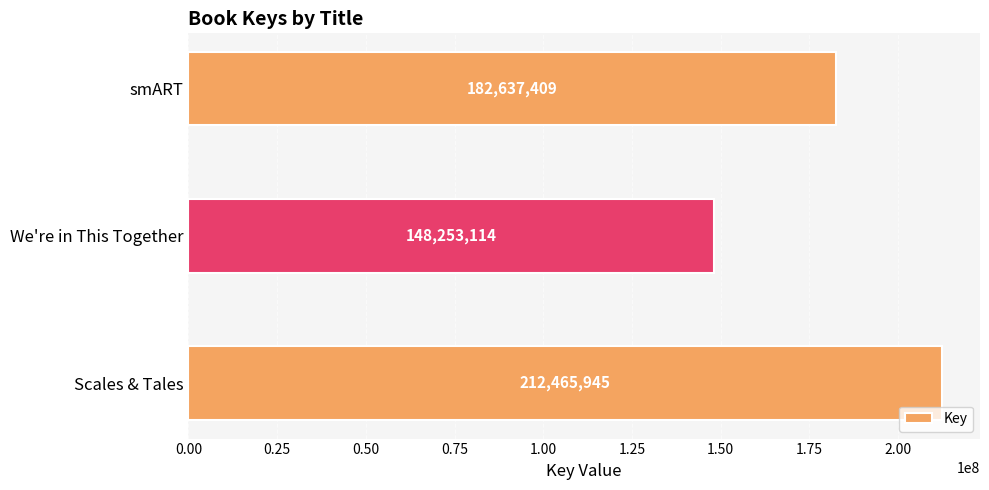

Between smART and Scales & Tales, which is larger?

Scales & Tales